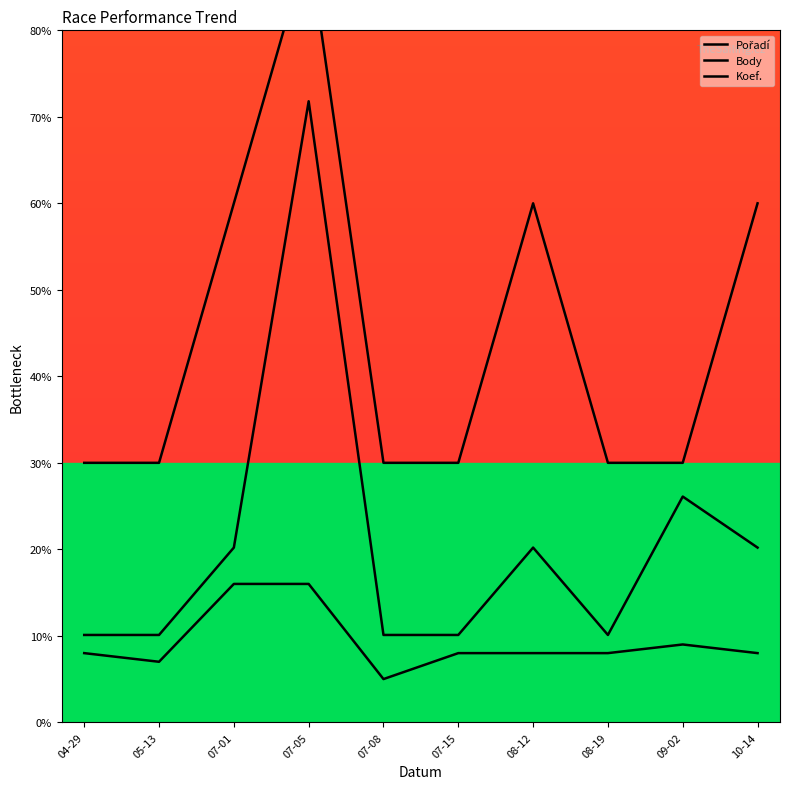

List the series in order of their overall mean, lowest first.

Pořadí, Body, Koef.